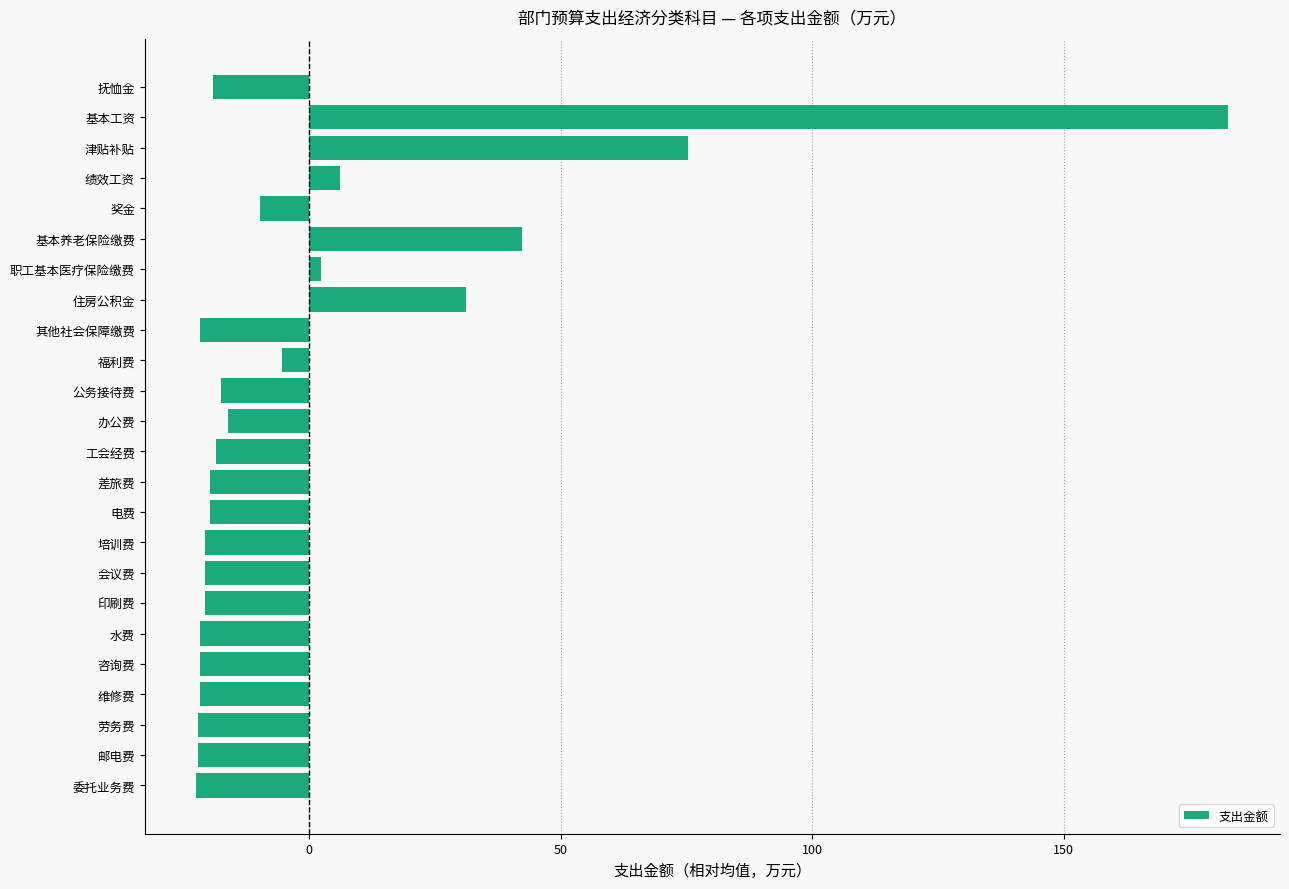

True or false: the data shows -17.5 at 公务接待费.

True